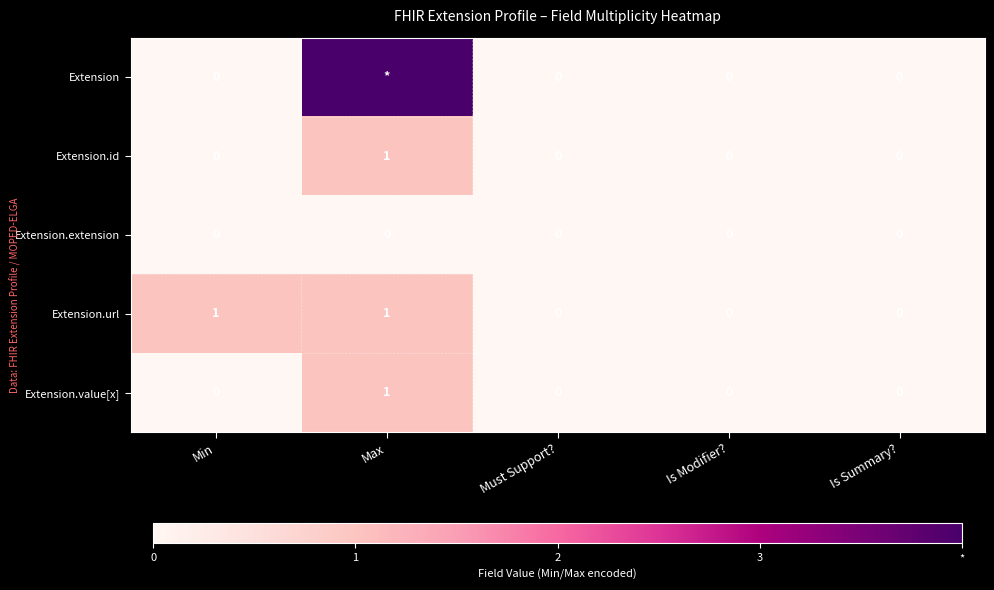

Which label corresponds to the smallest value in the chart?

Min